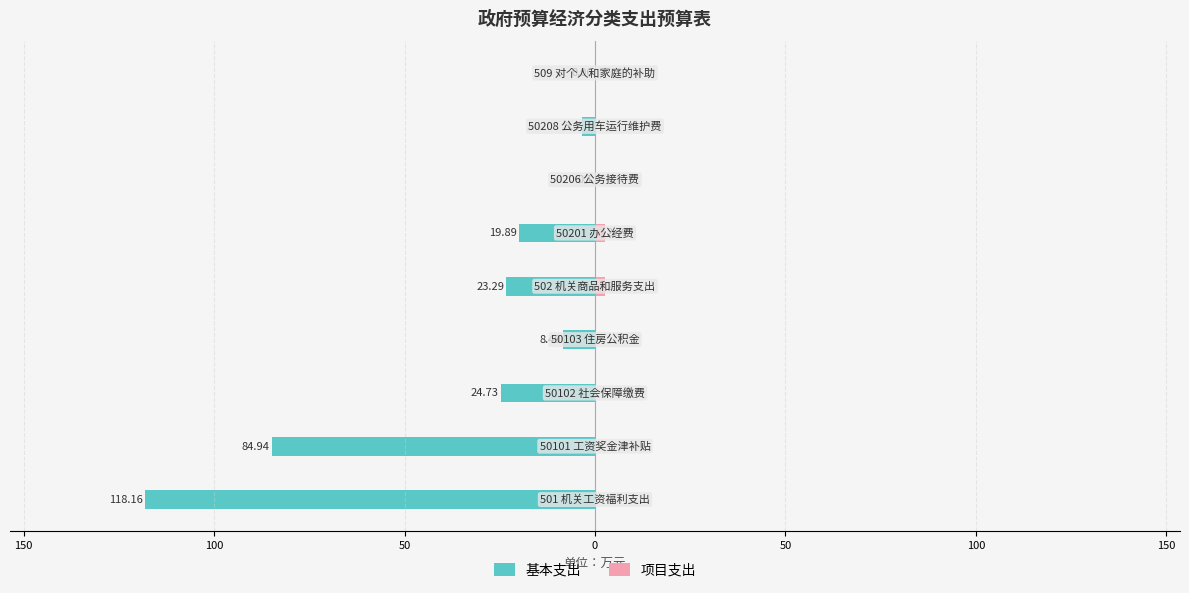

Reading left to right, list all the values displayed in this chart.

基本支出: -118.2	-84.9	-24.7	-8.5	-23.3	-19.9	-0.1	-3.3	-0.1
项目支出: 0.0	0.0	0.0	0.0	2.6	2.6	0.0	0.0	0.0